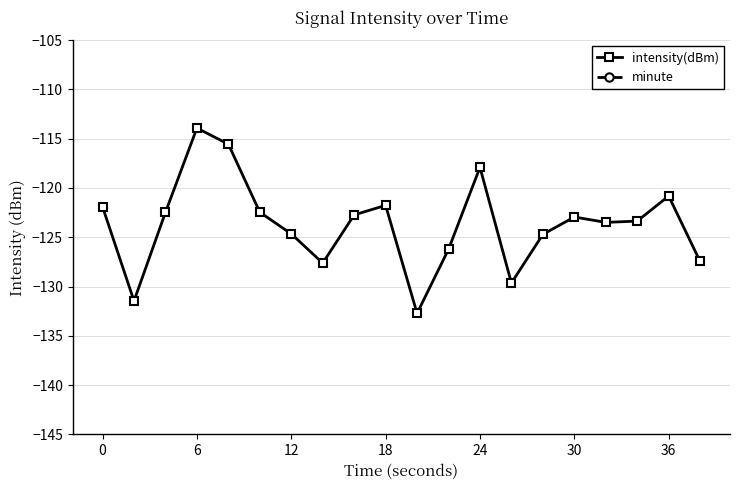

True or false: intensity(dBm) has more than 1 interior local peaks.

True